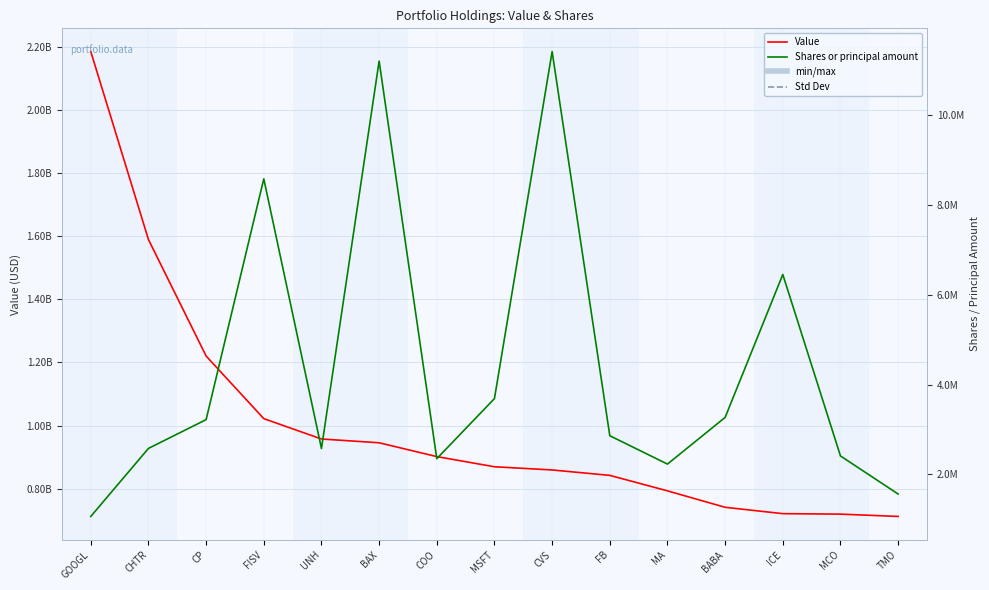

Where is Shares or principal amount nearest to the value 6240035?

ICE